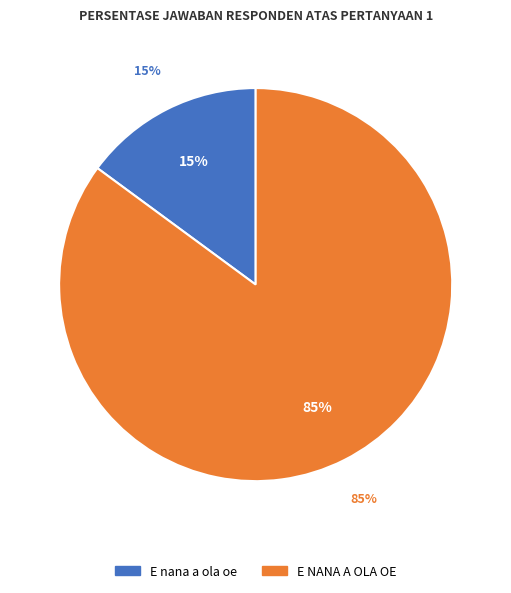

To the nearest percent, what is the difference between the E nana a ola oe and E NANA A OLA OE slice percentages?

70%